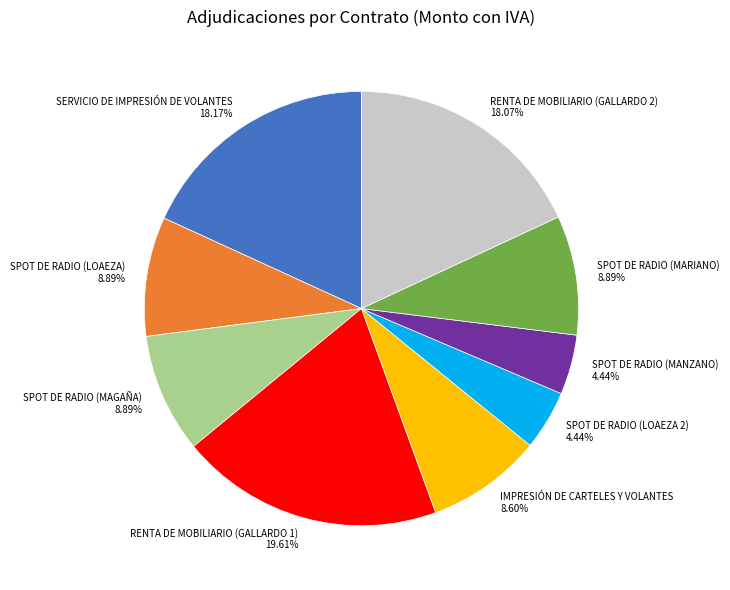

Which category has the biggest portion of the pie?

RENTA DE MOBILIARIO (GALLARDO 1)